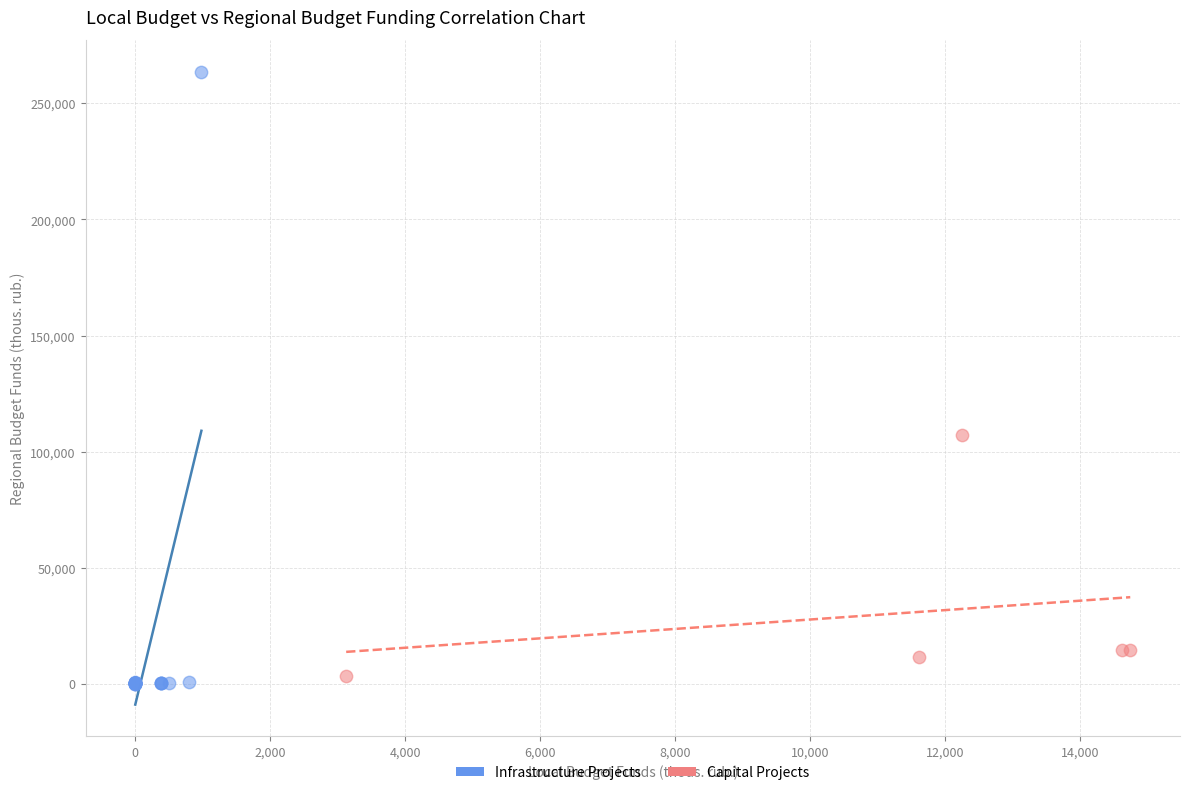

Which series reaches the maximum Y coordinate?

Infrastructure Projects